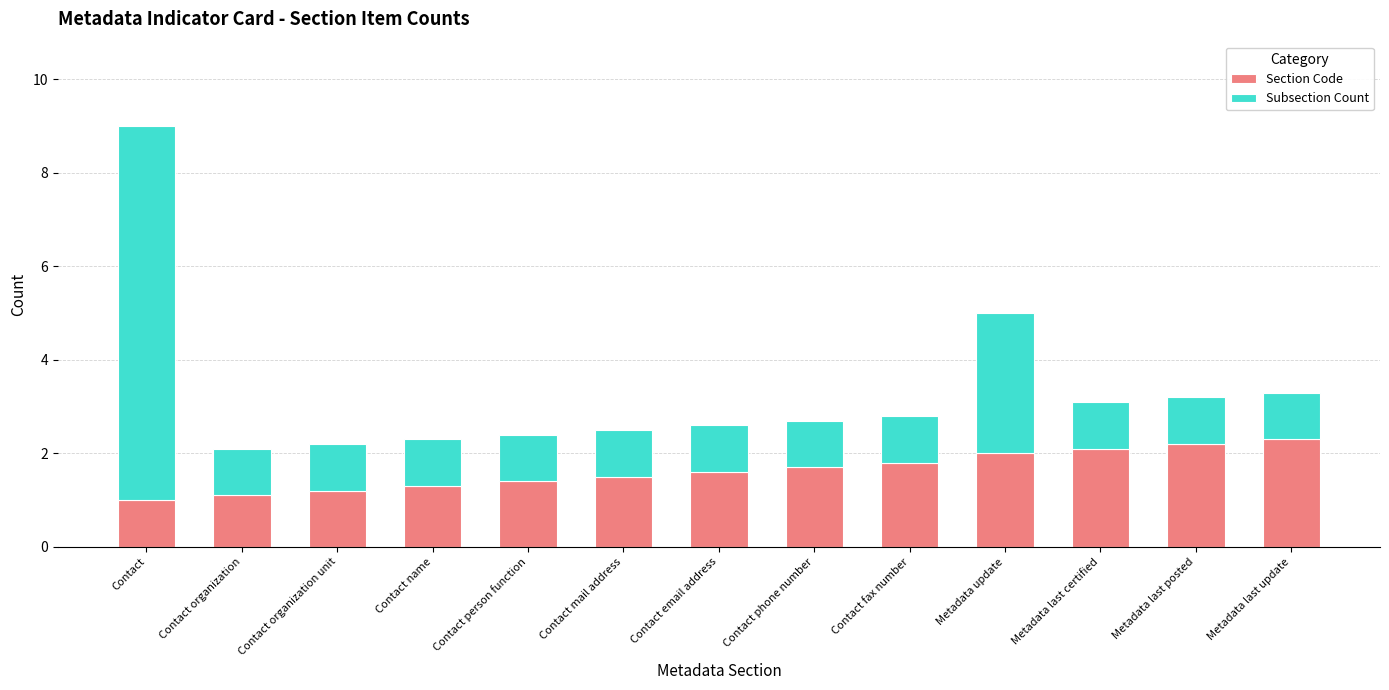

Is it true that Section Code equals 0.3 at Contact organization?

False